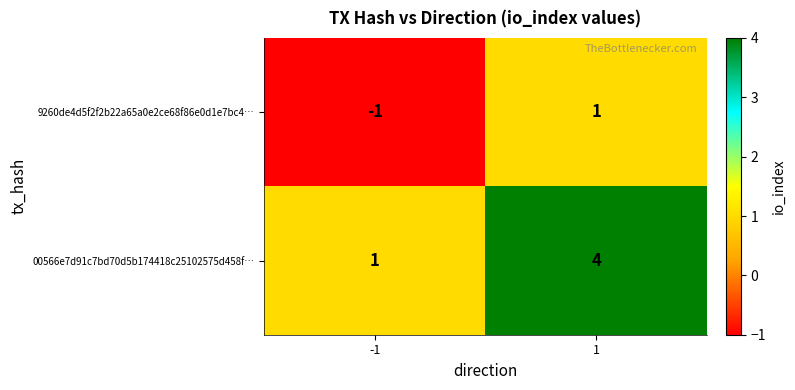

At how many categories does at least one series exceed 0?

2